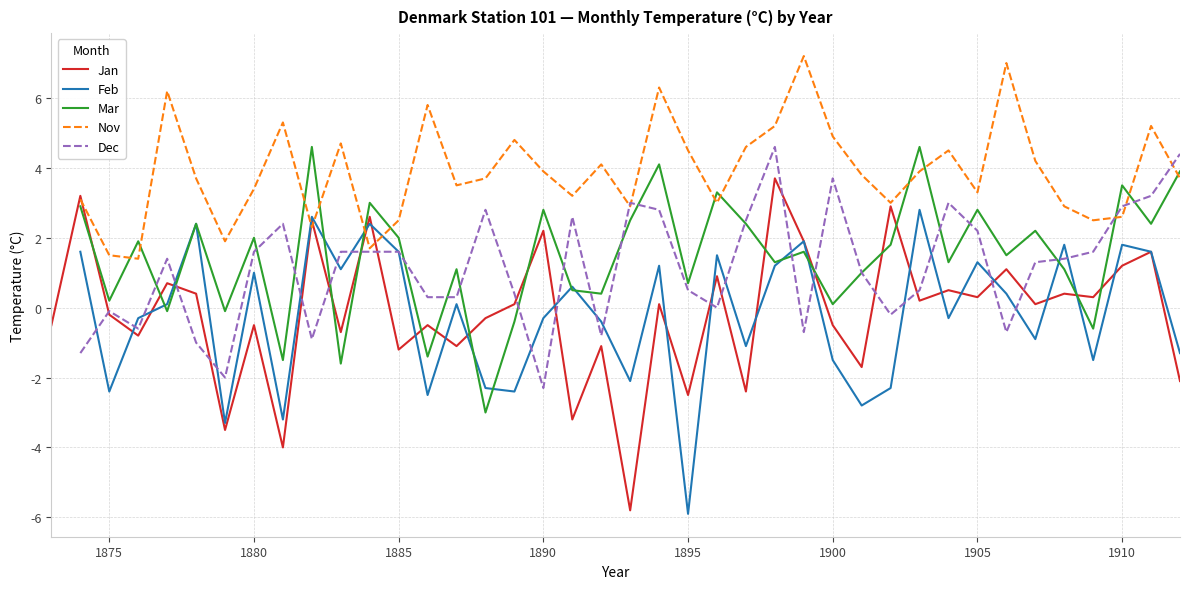

What is the lowest value of the Jan series?

-5.8